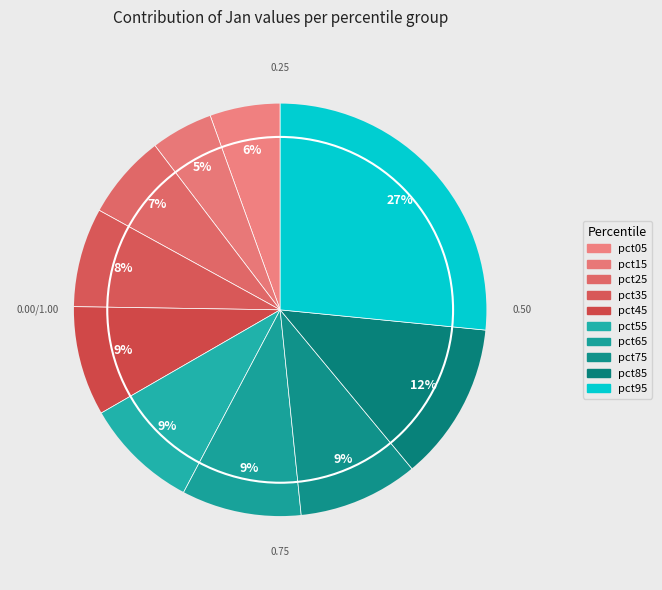

To the nearest percent, what portion does pct75 represent?

9%